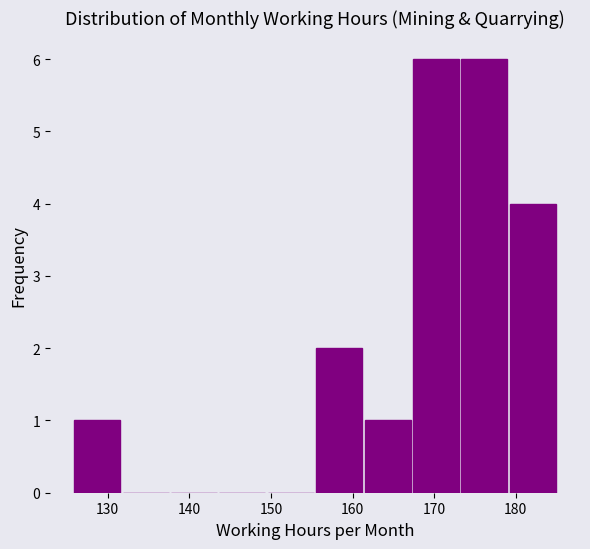

How tall is the bar that spans 173 to 179 on the x-axis? Neither the bar edges nor the heights are printed on the chart, so give them approximately, as read against the axes.

6